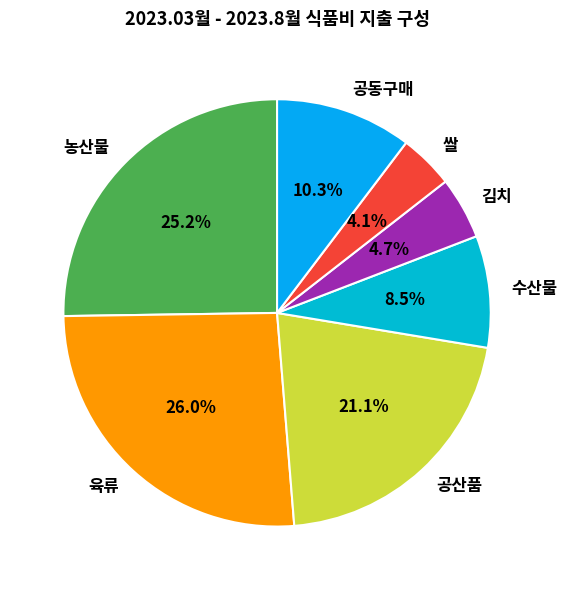

To the nearest percent, what is the combined percentage of 공동구매 and 육류?

36%